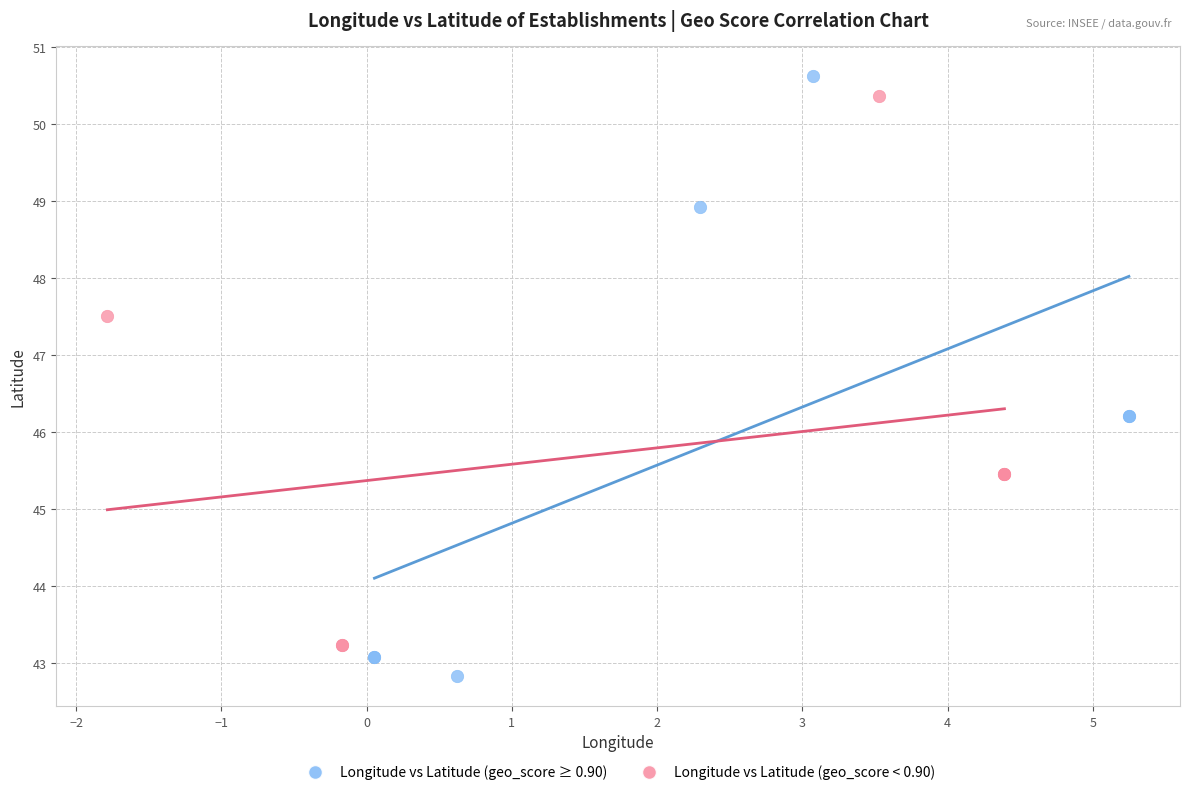

What are all the series names shown in the legend?

Longitude vs Latitude (geo_score ≥ 0.90), Longitude vs Latitude (geo_score < 0.90)